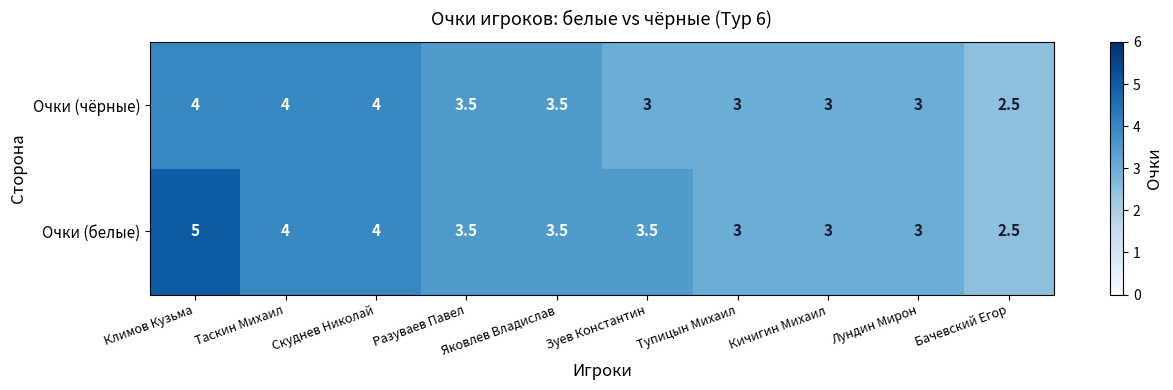

How many distinct data groups are displayed?

2